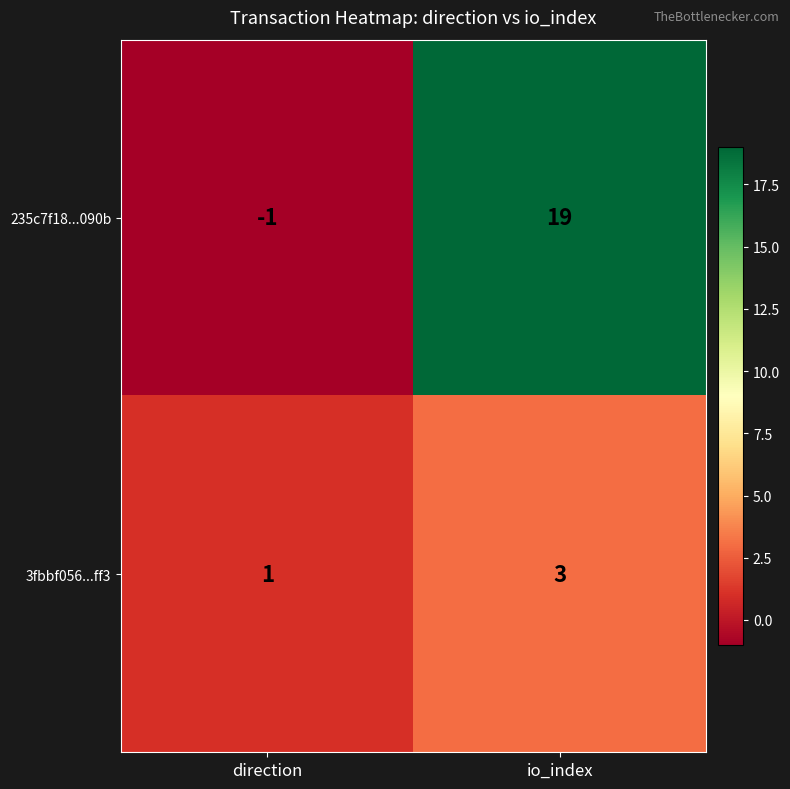

How many series are shown in this chart?

2